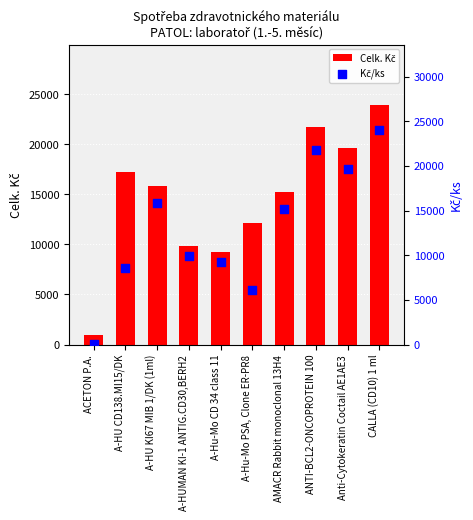

What is the total value across all series at A-HU CD138.MI15/DK?

25803.2